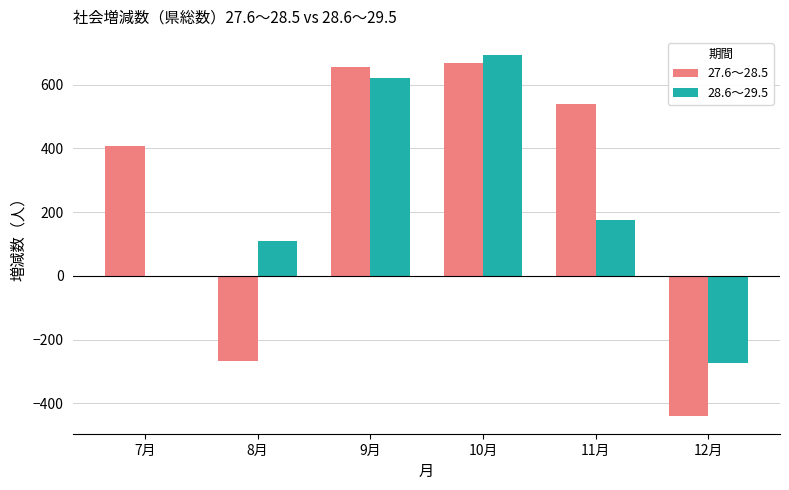

At which category does the chart reach its peak across all series?

10月